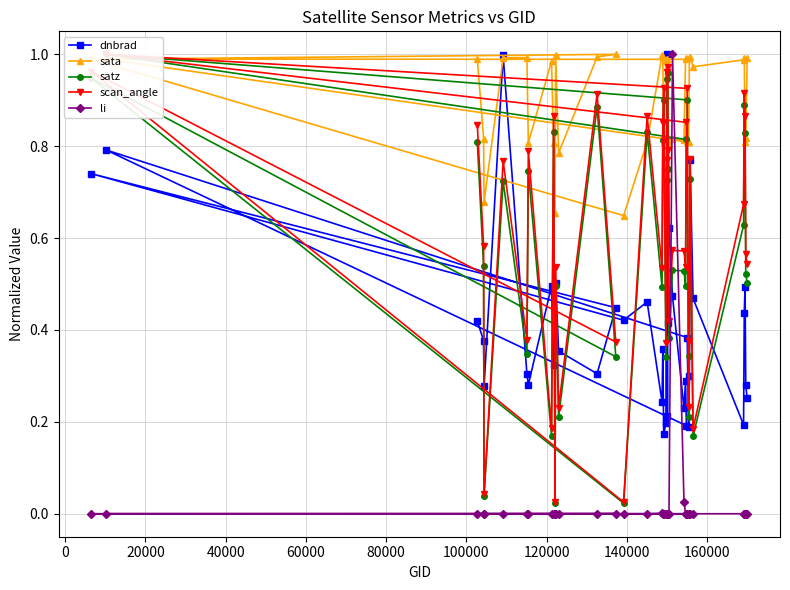

How many times do li and satz cross each other?

2